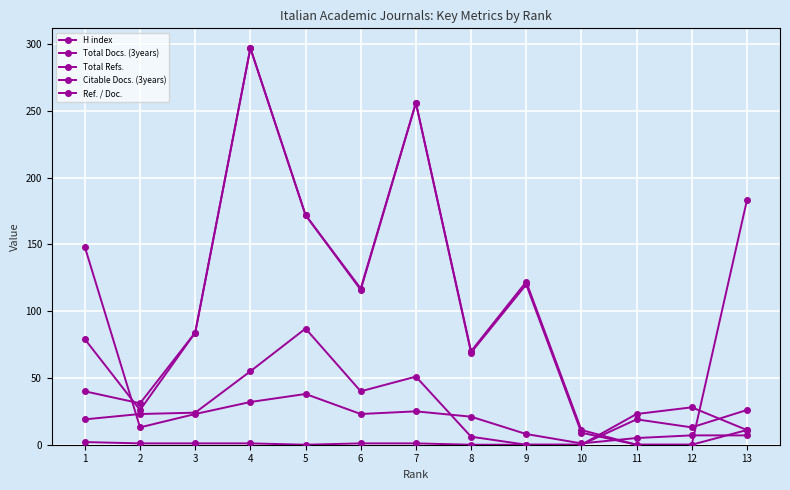

How many distinct data groups are displayed?

5